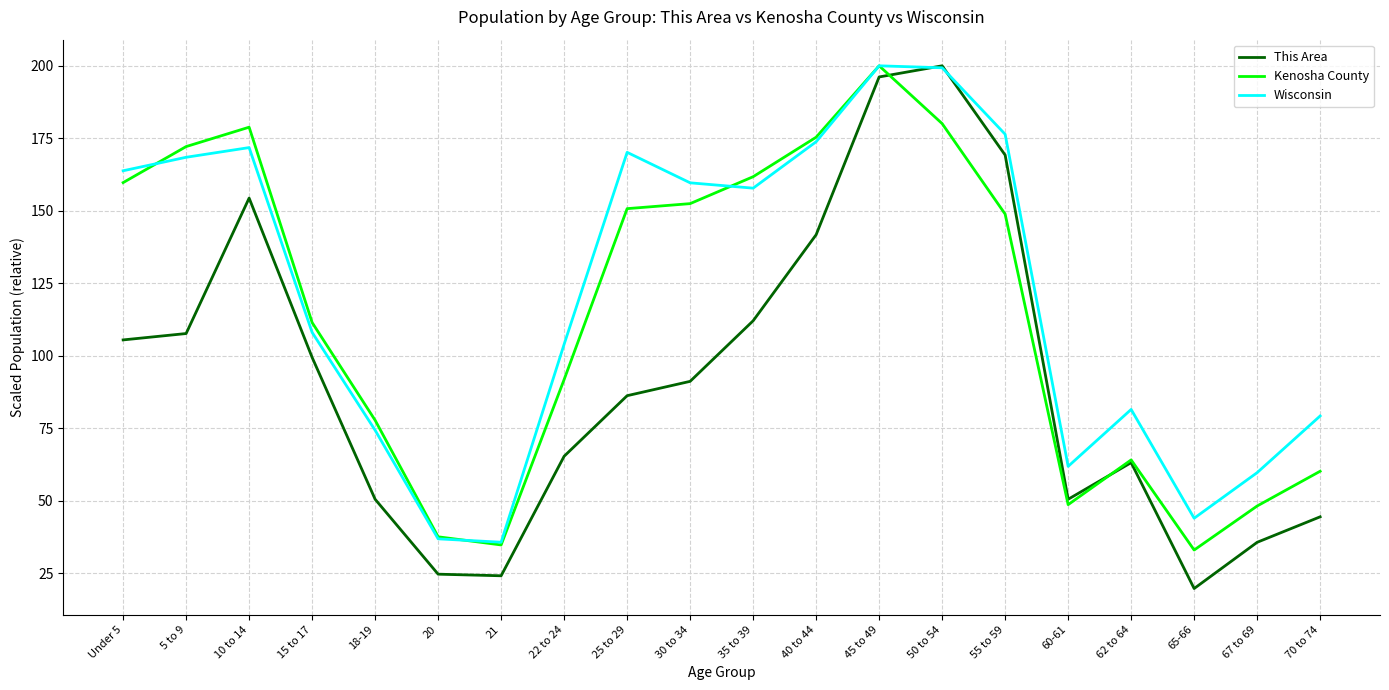

What is the average value of the Wisconsin series?

121.3